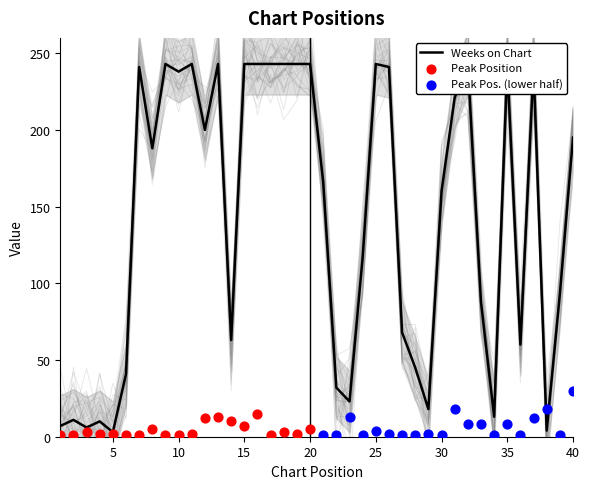

Between 2 and 36, which is larger?

36